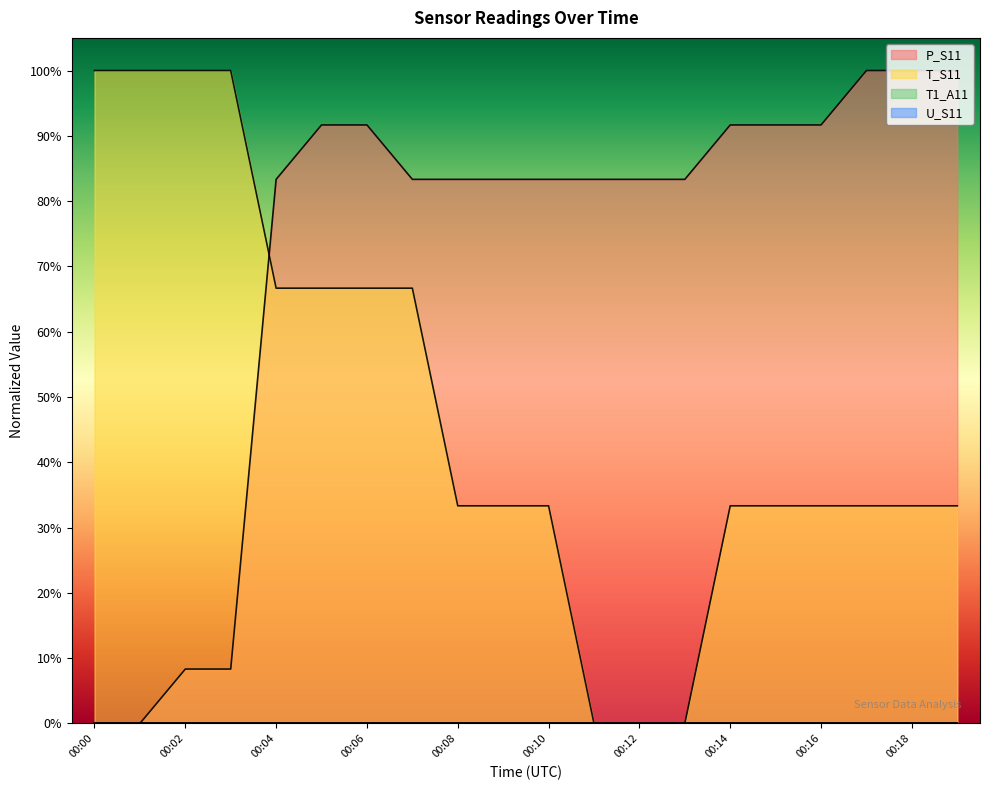

Rank the series by their maximum value, from highest to lowest.

P_S11, T_S11